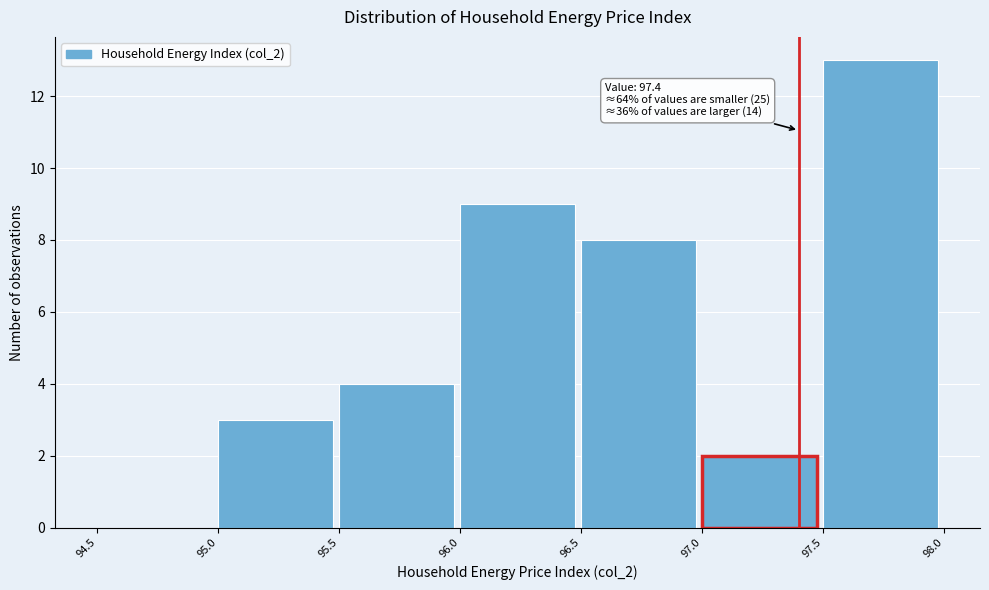

Which range on the x-axis has the tallest bar?

97.5 to 98.0